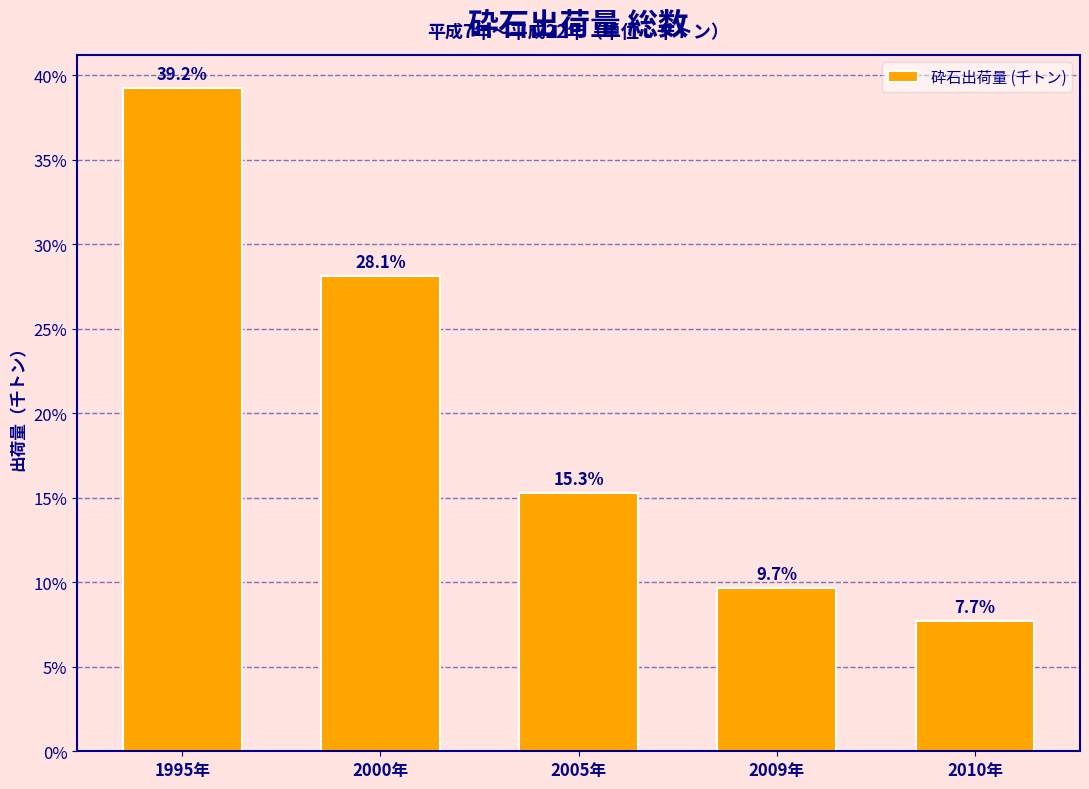

Reading left to right, list all the values displayed in this chart.

39.2	28.1	15.3	9.7	7.7